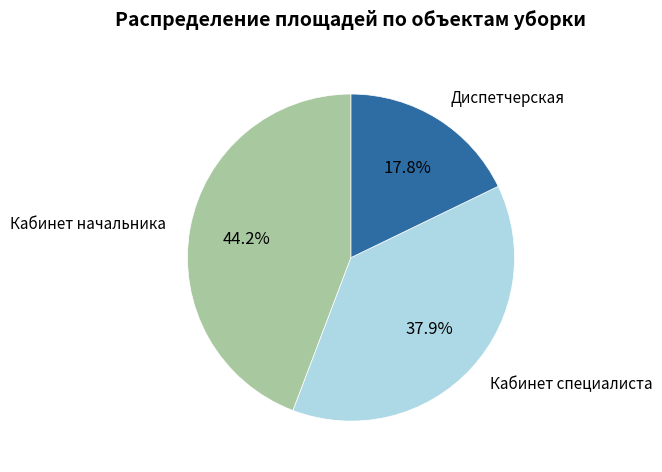

Is there a majority slice in this chart?

No